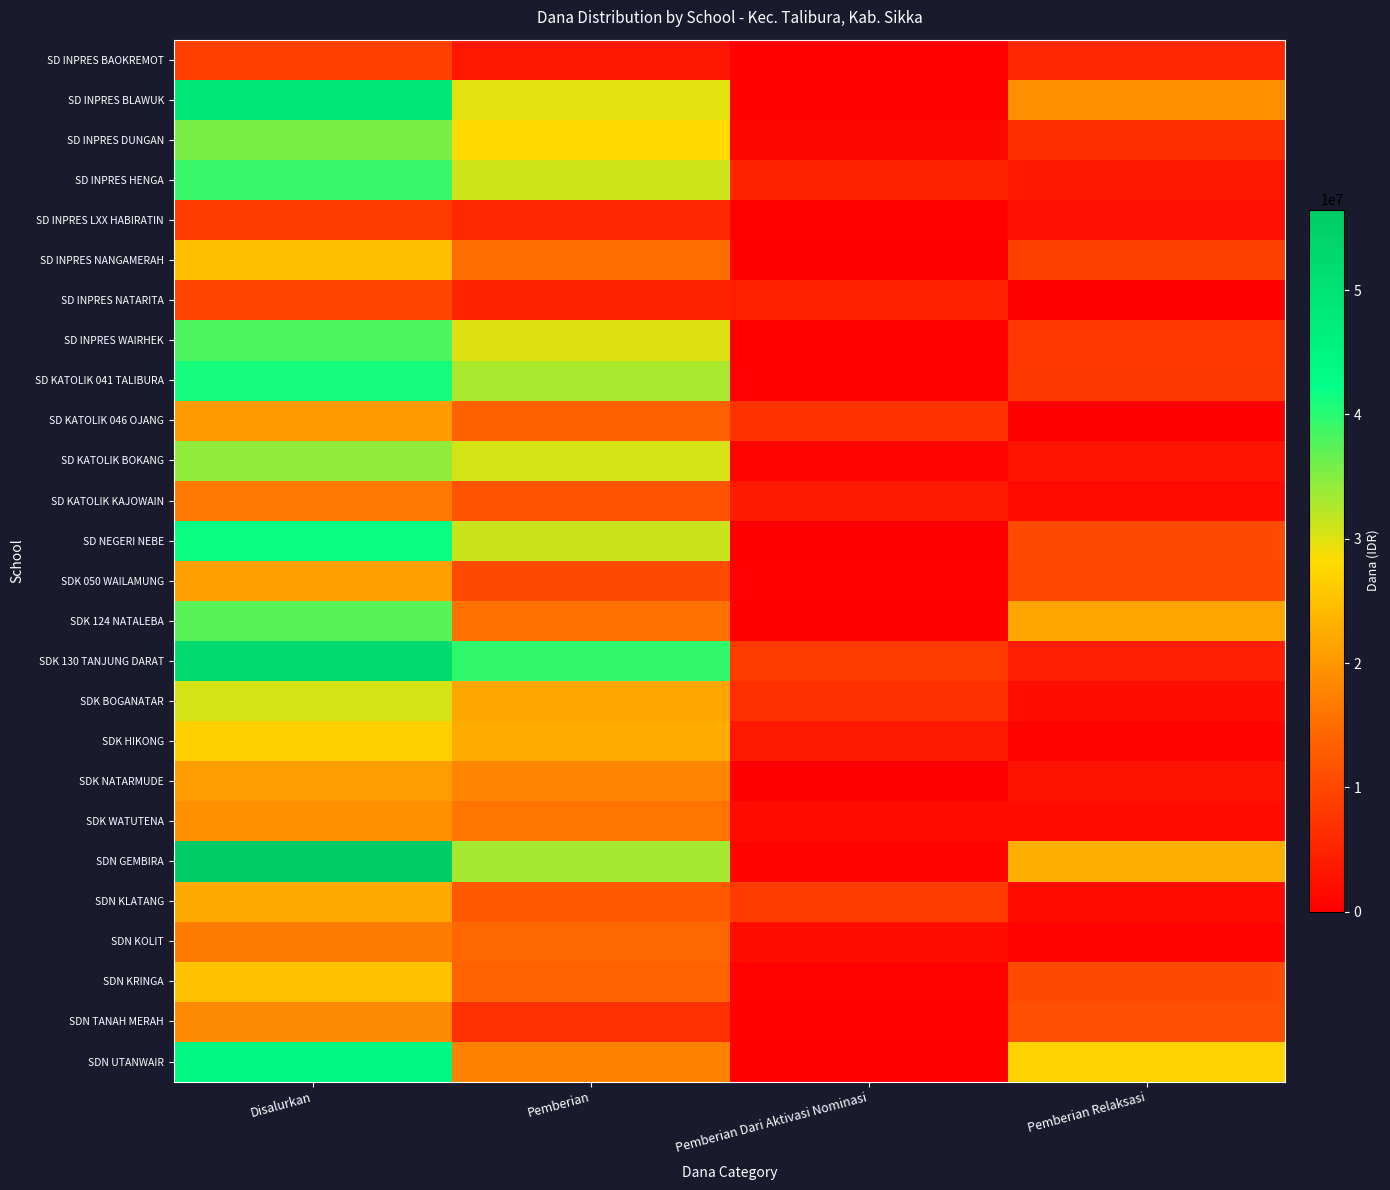

At which category is the sum across all series the highest?

Disalurkan